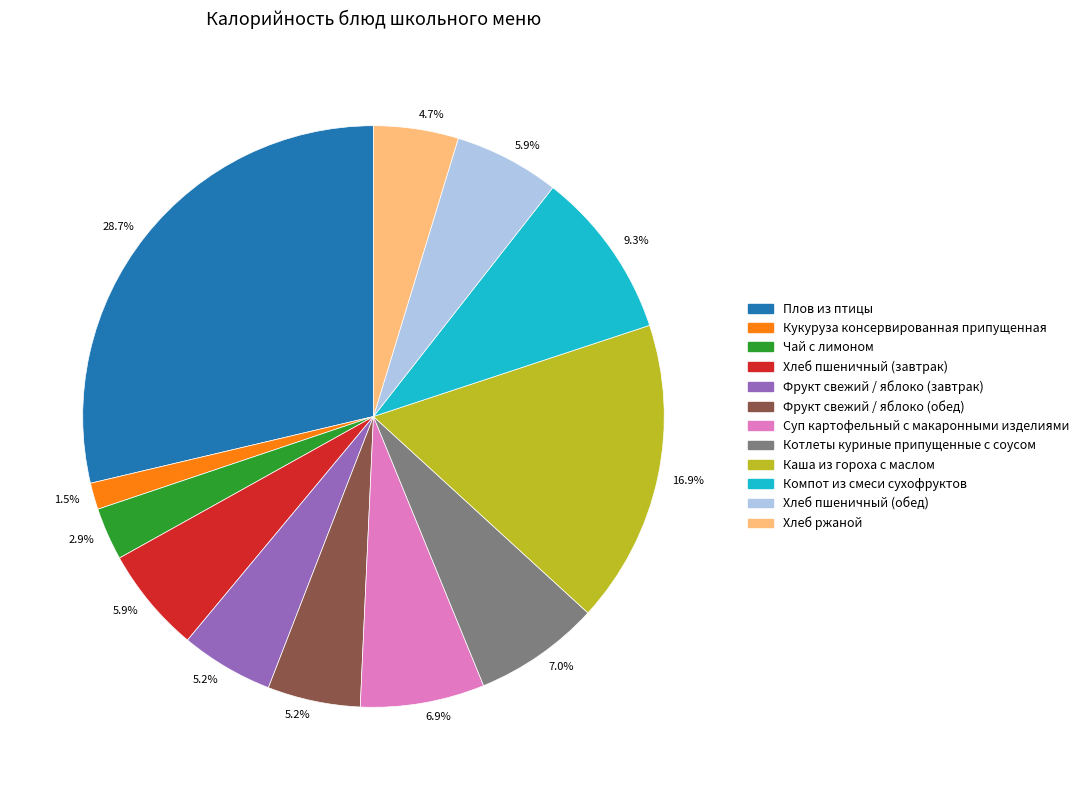

Is there any slice that represents more than half of the pie?

No